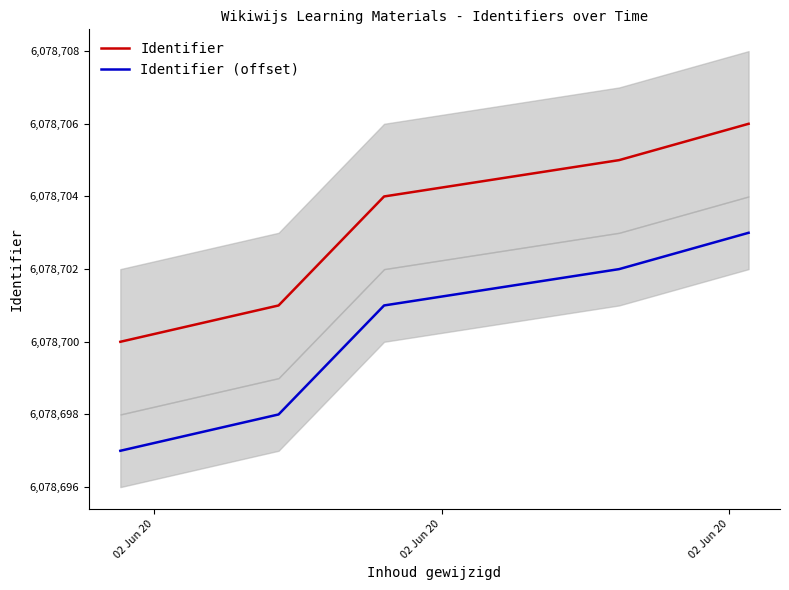

Reading right to left, list all the values displayed in this chart.

Identifier: 6078706	6078705	6078704	6078701	6078700
Identifier (offset): 6078703	6078702	6078701	6078698	6078697